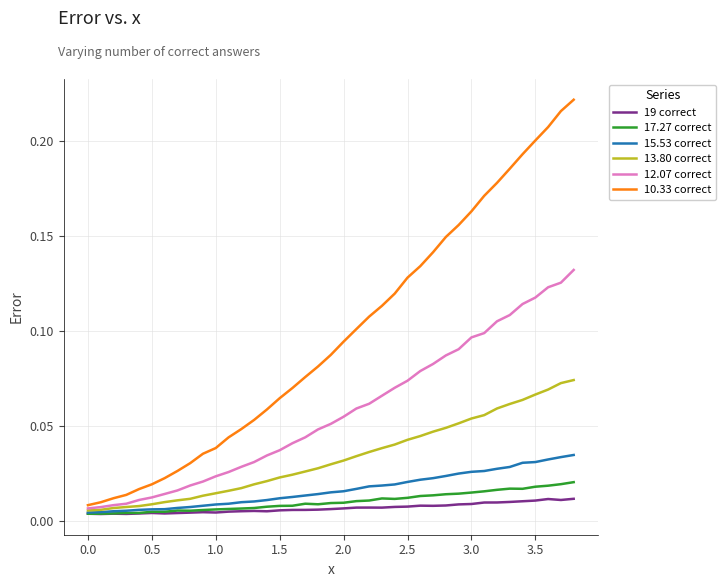

Which series has the largest range (max minus min)?

10.33 correct